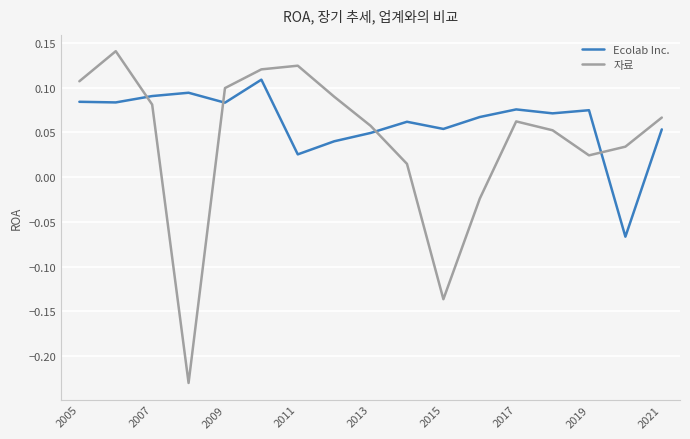

Rank the series by their average value, from lowest to highest.

자료, Ecolab Inc.